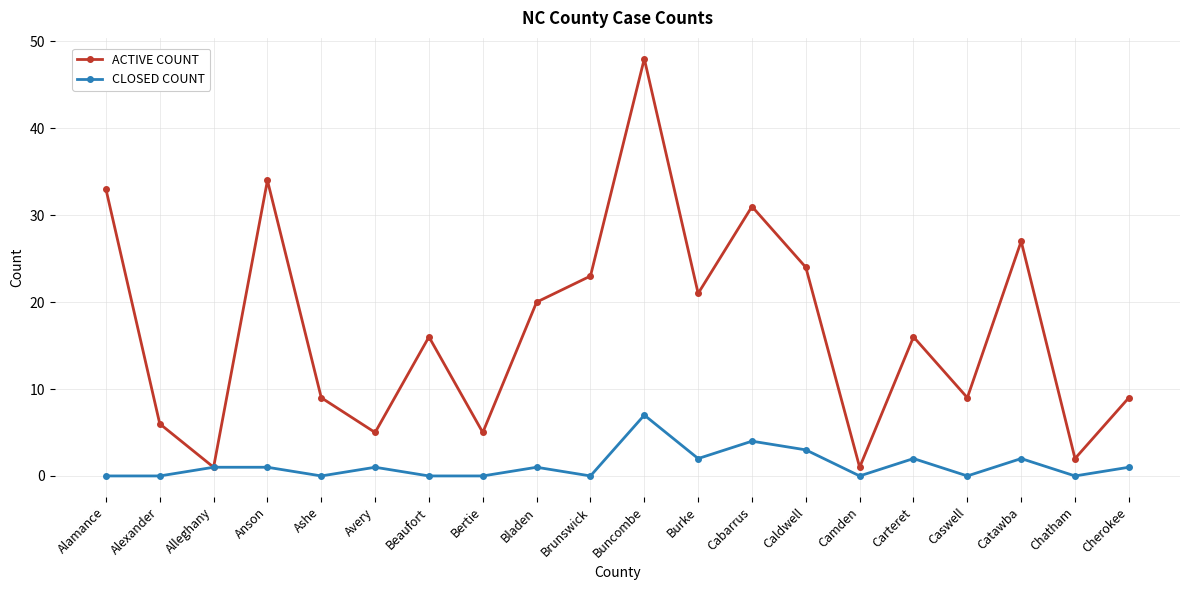

What is the label of the 3rd point from the left?

Alleghany